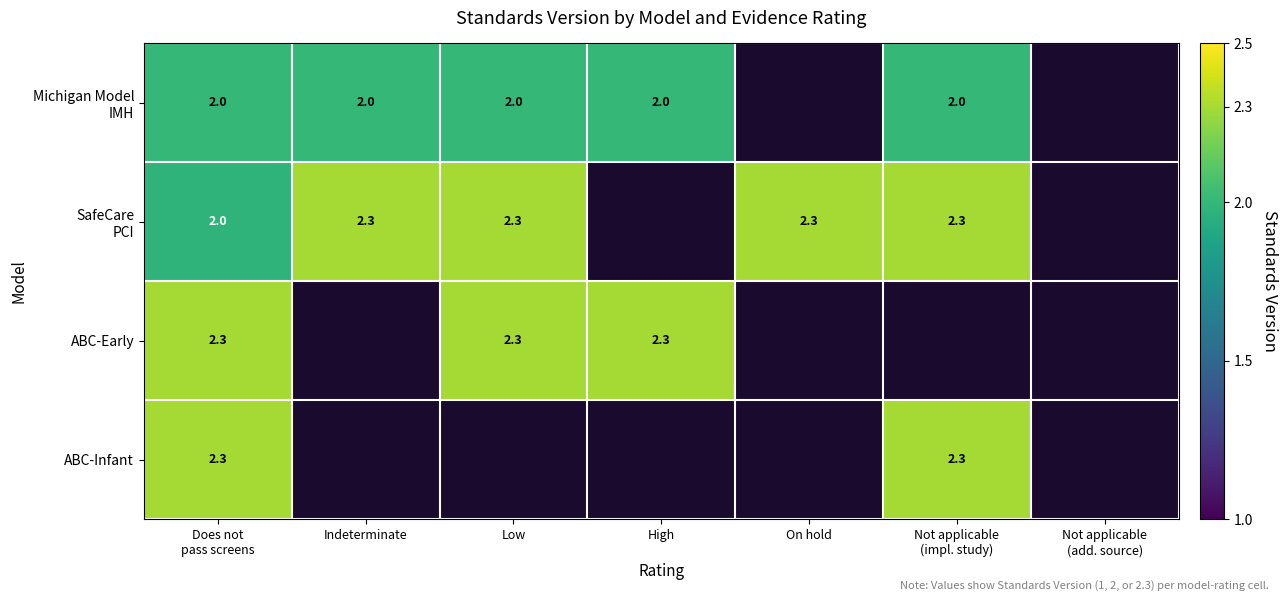

What is the highest value of the Michigan Model IMH series?

2.0